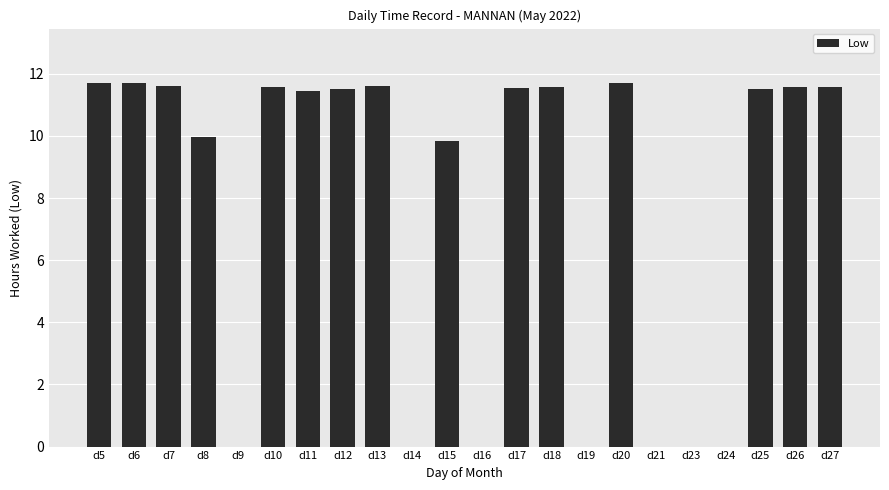

How many values exceed 11?

13